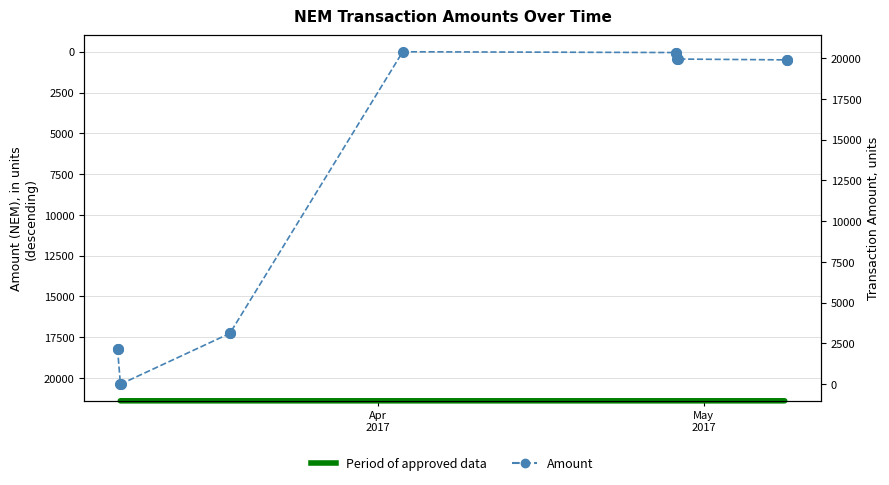

True or false: the data shows 82 at 7.

False